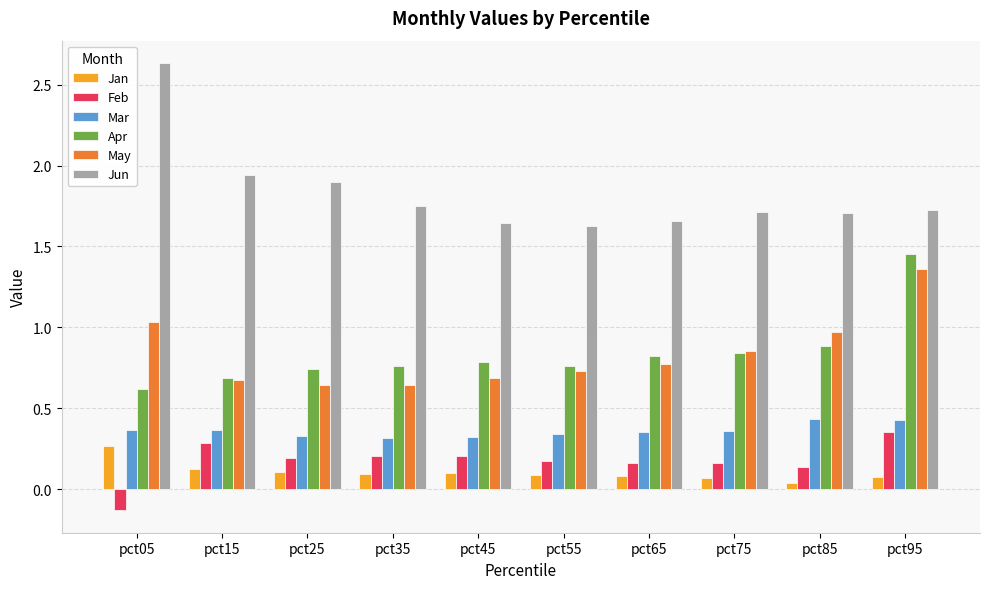

The Jun series shows 1.7 at pct75. True or false?

True